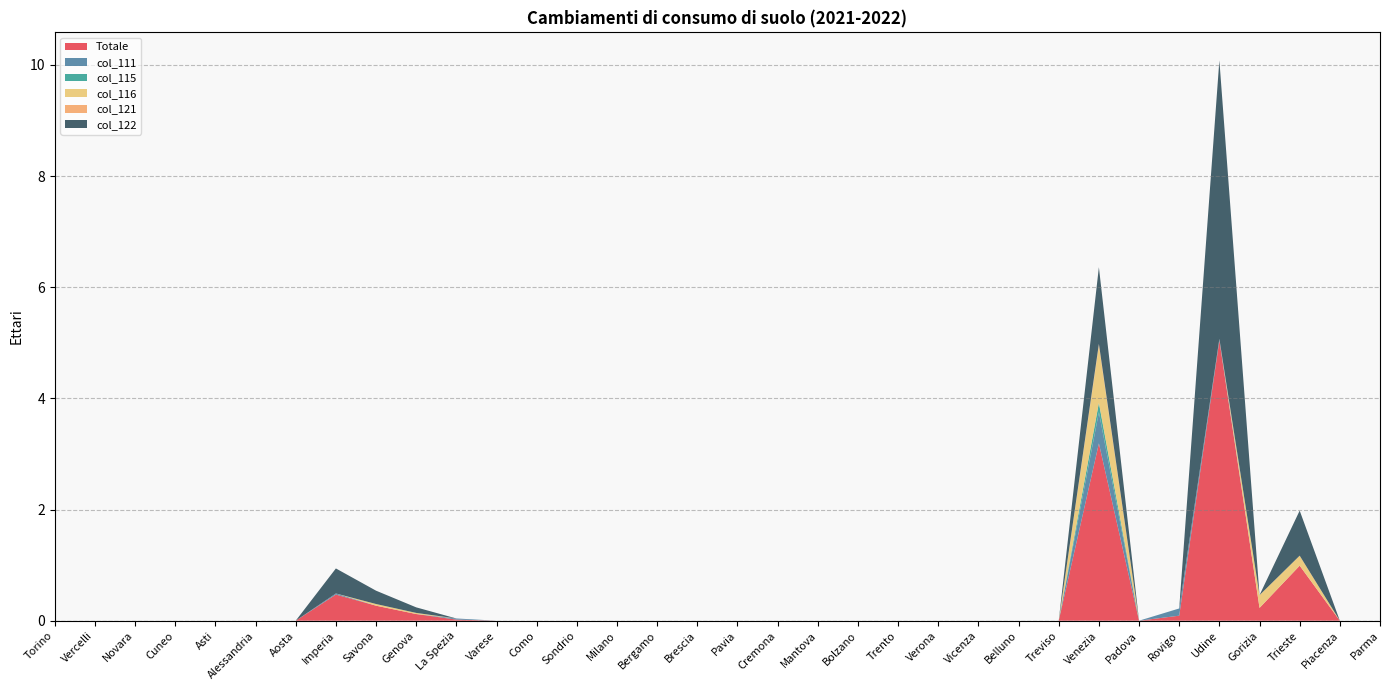

Reading left to right, list all the values displayed in this chart.

Totale: Torino=0.0	Vercelli=0.0	Novara=0.0	Cuneo=0.0	Asti=0.0	Alessandria=0.0	Aosta=0.0	Imperia=0.5	Savona=0.3	Genova=0.1	La Spezia=0.0	Varese=0.0	Como=0.0	Sondrio=0.0	Milano=0.0	Bergamo=0.0	Brescia=0.0	Pavia=0.0	Cremona=0.0	Mantova=0.0	Bolzano=0.0	Trento=0.0	Verona=0.0	Vicenza=0.0	Belluno=0.0	Treviso=0.0	Venezia=3.2	Padova=0.0	Rovigo=0.1	Udine=5.0	Gorizia=0.2	Trieste=1.0	Piacenza=0.0	Parma=0.0
col_111: Torino=0.0	Vercelli=0.0	Novara=0.0	Cuneo=0.0	Asti=0.0	Alessandria=0.0	Aosta=0.0	Imperia=0.0	Savona=0.0	Genova=0.0	La Spezia=0.0	Varese=0.0	Como=0.0	Sondrio=0.0	Milano=0.0	Bergamo=0.0	Brescia=0.0	Pavia=0.0	Cremona=0.0	Mantova=0.0	Bolzano=0.0	Trento=0.0	Verona=0.0	Vicenza=0.0	Belluno=0.0	Treviso=0.0	Venezia=0.6	Padova=0.0	Rovigo=0.1	Udine=0.0	Gorizia=0.0	Trieste=0.0	Piacenza=0.0	Parma=0.0
col_115: Torino=0.0	Vercelli=0.0	Novara=0.0	Cuneo=0.0	Asti=0.0	Alessandria=0.0	Aosta=0.0	Imperia=0.0	Savona=0.0	Genova=0.0	La Spezia=0.0	Varese=0.0	Como=0.0	Sondrio=0.0	Milano=0.0	Bergamo=0.0	Brescia=0.0	Pavia=0.0	Cremona=0.0	Mantova=0.0	Bolzano=0.0	Trento=0.0	Verona=0.0	Vicenza=0.0	Belluno=0.0	Treviso=0.0	Venezia=0.2	Padova=0.0	Rovigo=0.0	Udine=0.0	Gorizia=0.0	Trieste=0.0	Piacenza=0.0	Parma=0.0
col_116: Torino=0.0	Vercelli=0.0	Novara=0.0	Cuneo=0.0	Asti=0.0	Alessandria=0.0	Aosta=0.0	Imperia=0.0	Savona=0.0	Genova=0.0	La Spezia=0.0	Varese=0.0	Como=0.0	Sondrio=0.0	Milano=0.0	Bergamo=0.0	Brescia=0.0	Pavia=0.0	Cremona=0.0	Mantova=0.0	Bolzano=0.0	Trento=0.0	Verona=0.0	Vicenza=0.0	Belluno=0.0	Treviso=0.0	Venezia=1.0	Padova=0.0	Rovigo=0.0	Udine=0.0	Gorizia=0.2	Trieste=0.2	Piacenza=0.0	Parma=0.0
col_121: Torino=0.0	Vercelli=0.0	Novara=0.0	Cuneo=0.0	Asti=0.0	Alessandria=0.0	Aosta=0.0	Imperia=0.0	Savona=0.0	Genova=0.0	La Spezia=0.0	Varese=0.0	Como=0.0	Sondrio=0.0	Milano=0.0	Bergamo=0.0	Brescia=0.0	Pavia=0.0	Cremona=0.0	Mantova=0.0	Bolzano=0.0	Trento=0.0	Verona=0.0	Vicenza=0.0	Belluno=0.0	Treviso=0.0	Venezia=0.0	Padova=0.0	Rovigo=0.0	Udine=0.0	Gorizia=0.0	Trieste=0.0	Piacenza=0.0	Parma=0.0
col_122: Torino=0.0	Vercelli=0.0	Novara=0.0	Cuneo=0.0	Asti=0.0	Alessandria=0.0	Aosta=0.0	Imperia=0.5	Savona=0.2	Genova=0.1	La Spezia=0.0	Varese=0.0	Como=0.0	Sondrio=0.0	Milano=0.0	Bergamo=0.0	Brescia=0.0	Pavia=0.0	Cremona=0.0	Mantova=0.0	Bolzano=0.0	Trento=0.0	Verona=0.0	Vicenza=0.0	Belluno=0.0	Treviso=0.0	Venezia=1.4	Padova=0.0	Rovigo=-0.2	Udine=5.0	Gorizia=0.0	Trieste=0.8	Piacenza=0.0	Parma=0.0